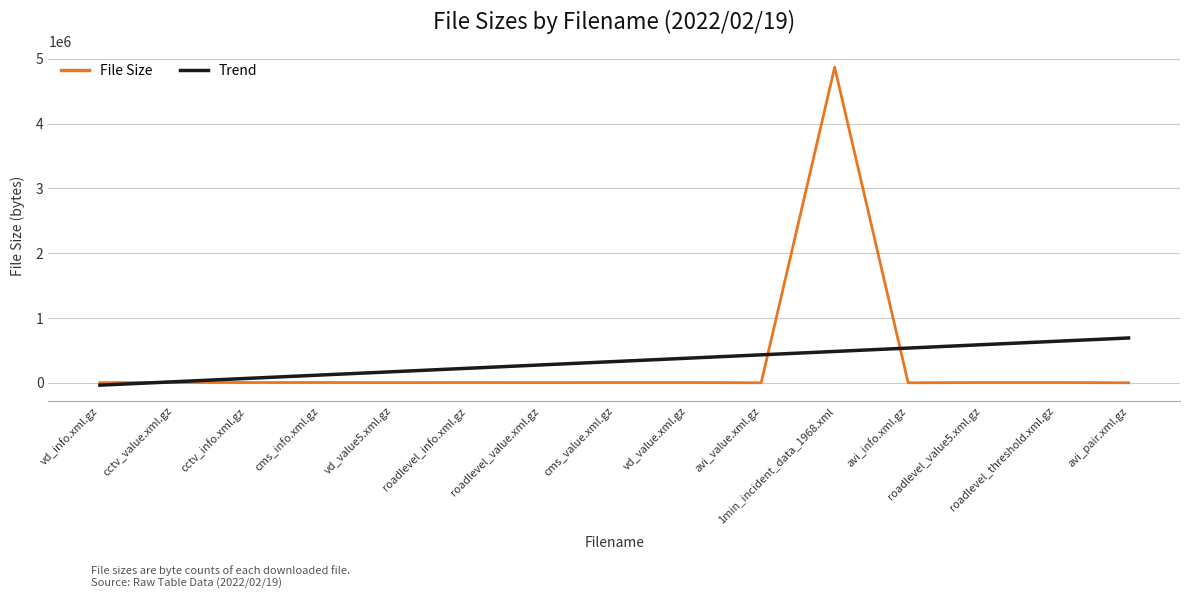

What is the difference between the second highest and second lowest values in the File Size series?

4098.0